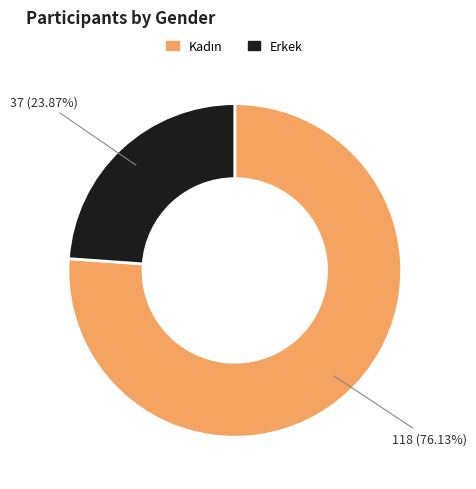

Count the number of slices in the pie.

2